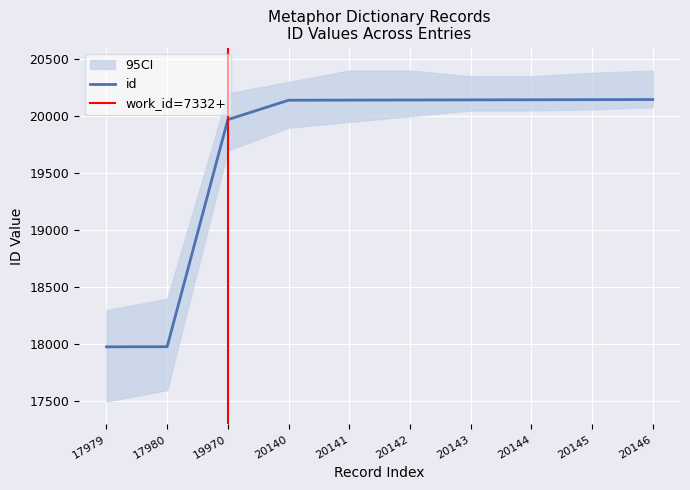

Reading left to right, what are all the values shown in this chart?

17979	17980	19970	20140	20141	20142	20143	20144	20145	20146